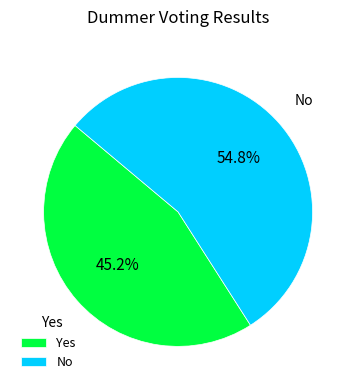

To the nearest percent, what is the average slice percentage?

50%